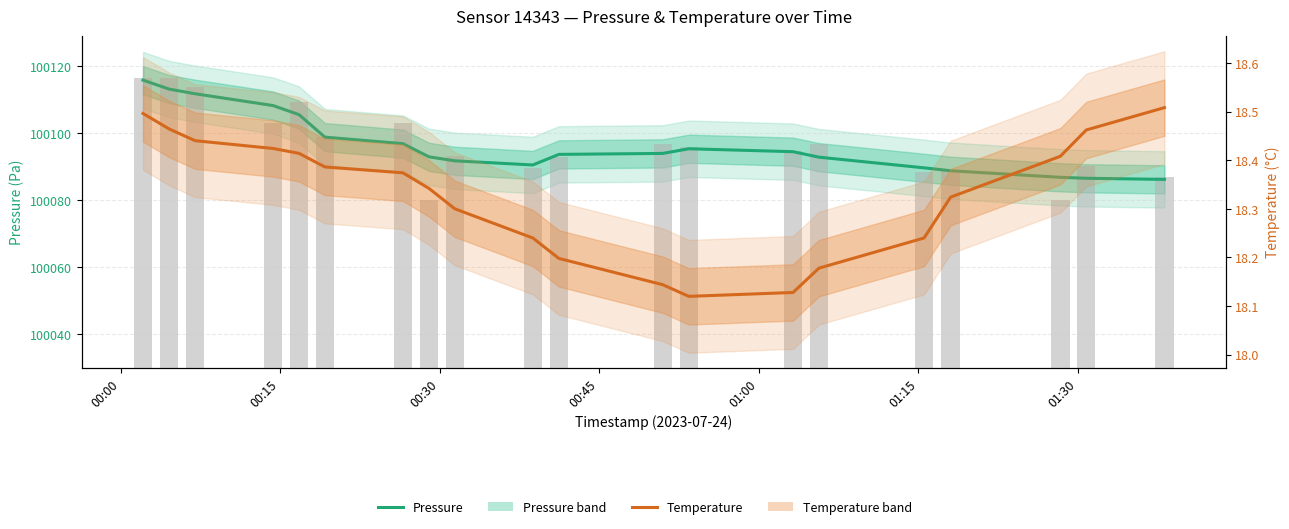

How many data points in Pressure (Pa) are above 100093?

11